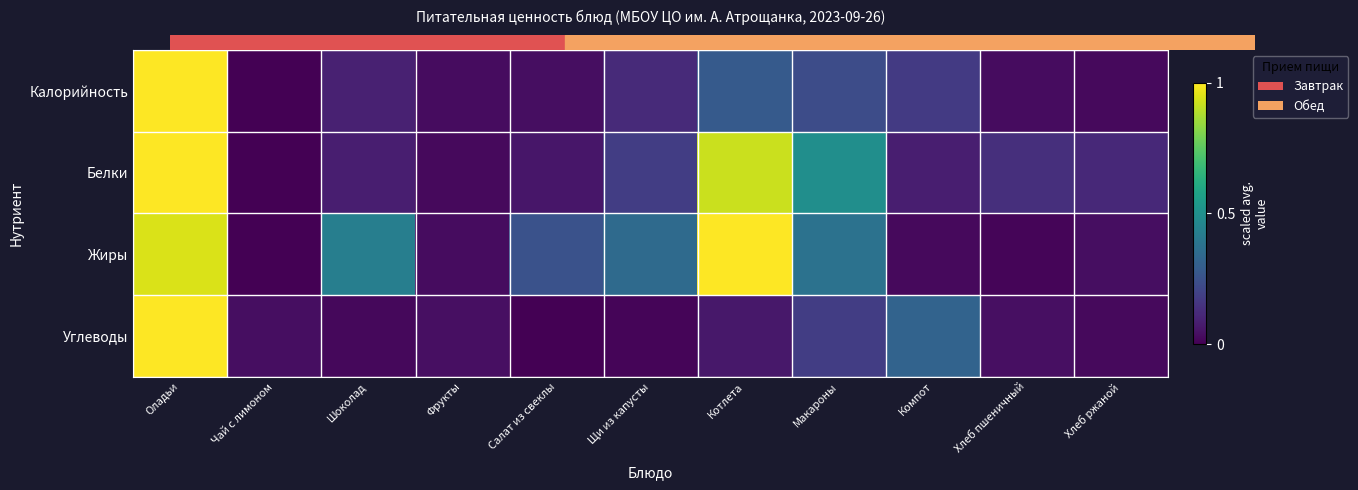

At Фрукты, list the series in order from largest to smallest.

Углеводы, Калорийность, Жиры, Белки